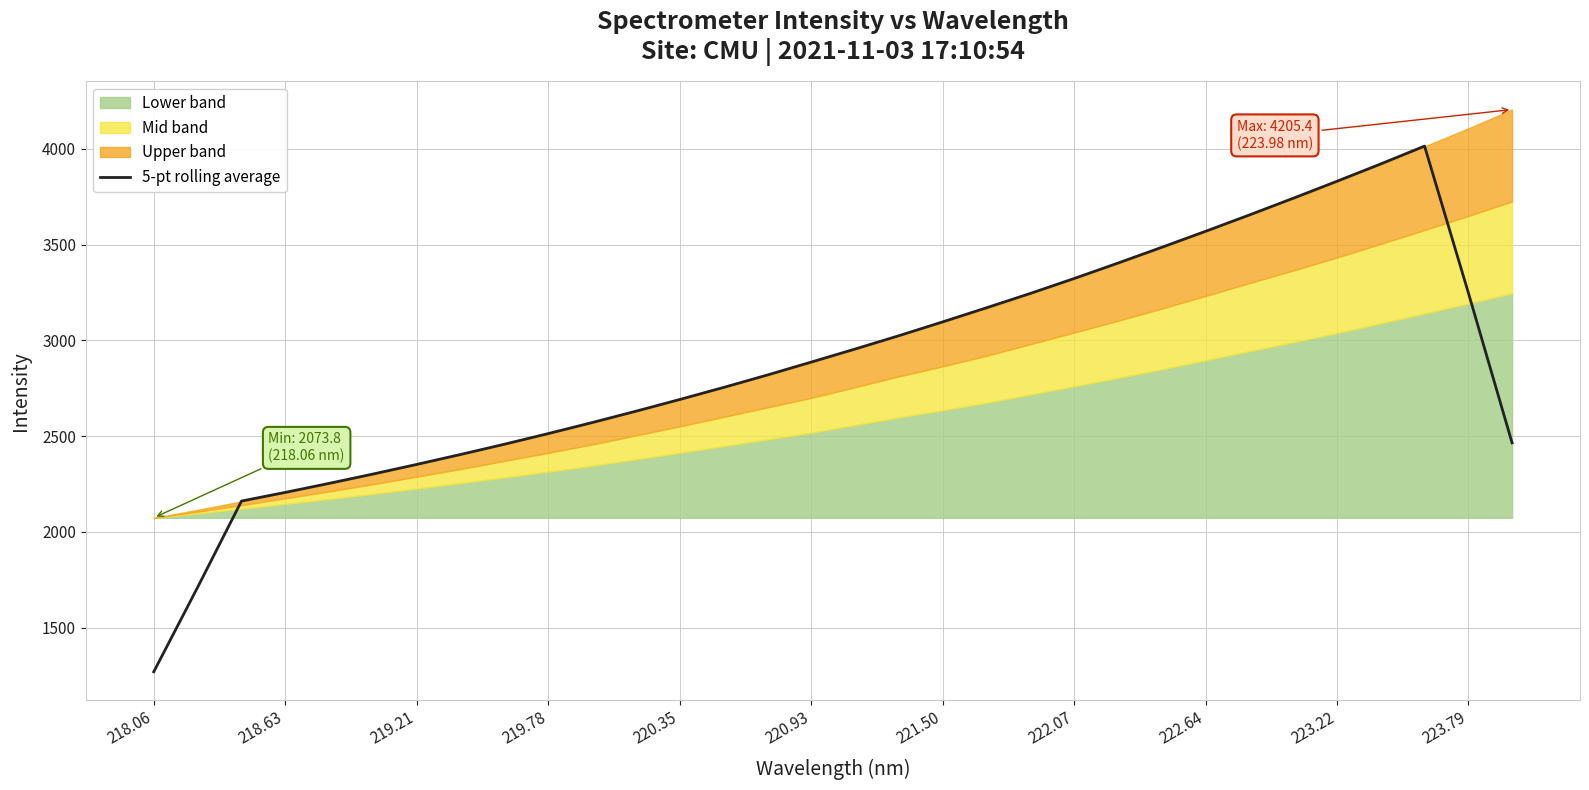

What is the difference between the maximum and minimum values?

2744.9